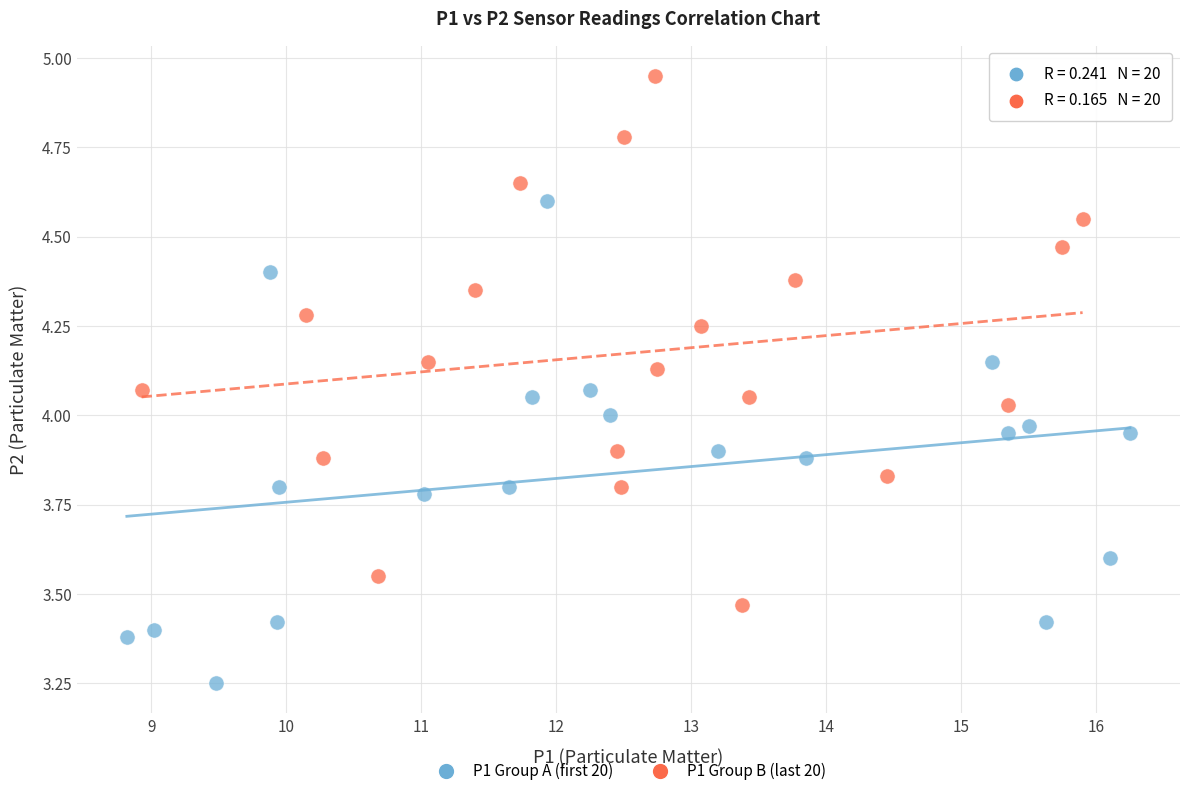

Which series contains the lowest Y value?

P1 Group A (first 20)